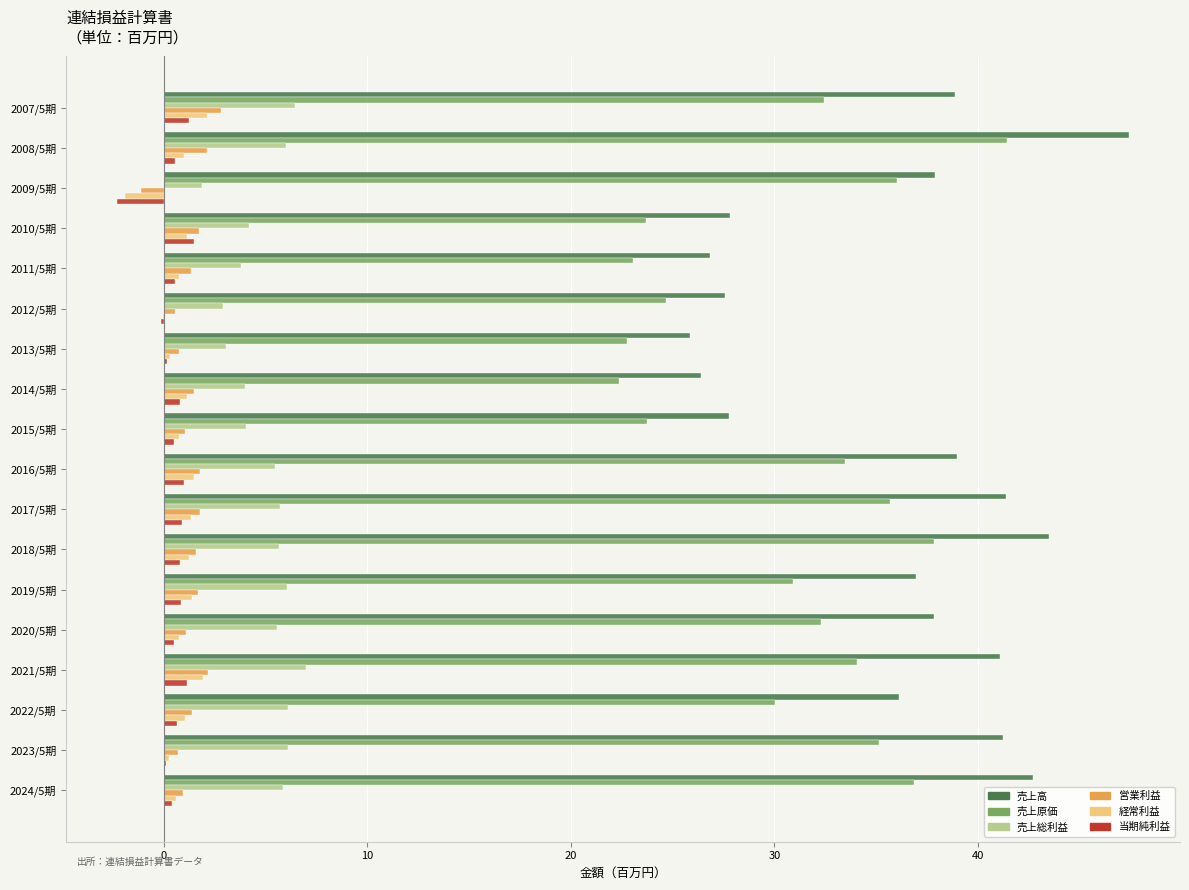

Between 2010/5期 and 2022/5期, which series saw the biggest shift?

売上高